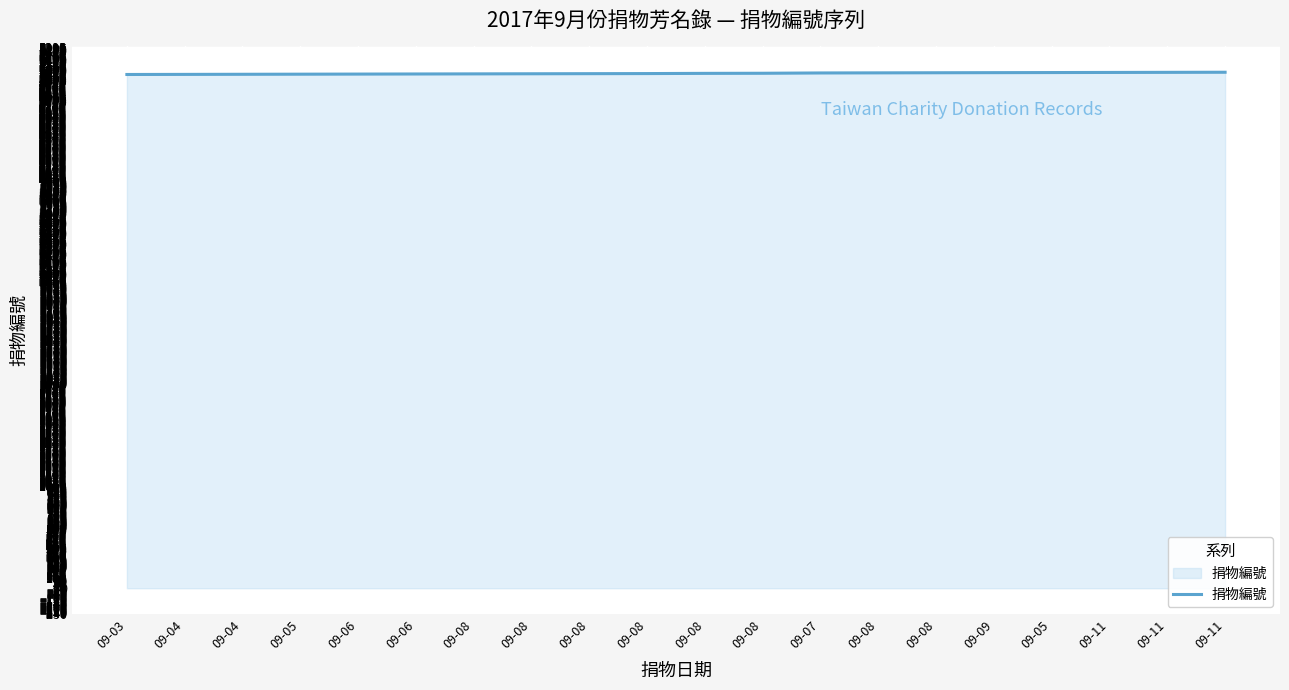

Reading left to right, list all the values displayed in this chart.

09-03=5038	09-04=5039	09-04=5040	09-05=5041	09-06=5042	09-06=5043	09-08=5044	09-08=5045	09-08=5046	09-08=5047	09-08=5049	09-08=5050	09-07=5053	09-08=5054	09-08=5055	09-09=5056	09-05=5057	09-11=5058	09-11=5059	09-11=5060